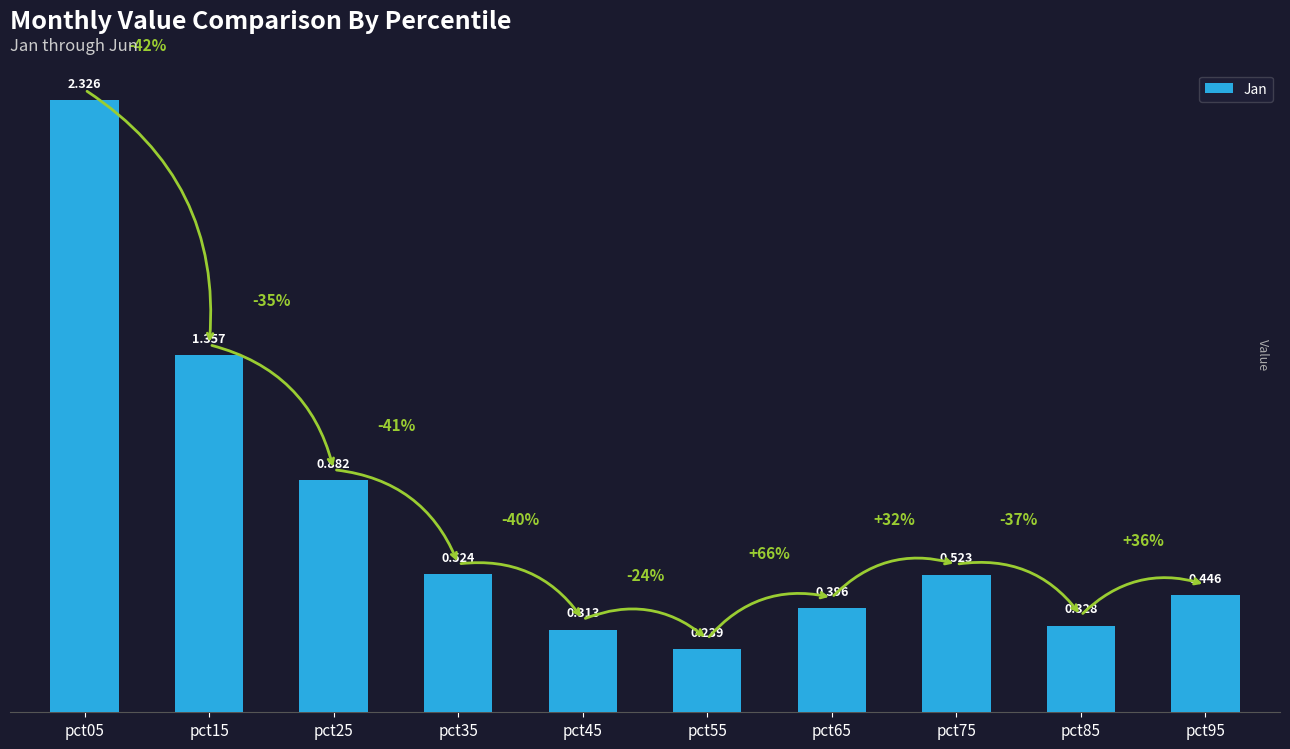

What is the difference between the values at pct25 and pct45?

0.6